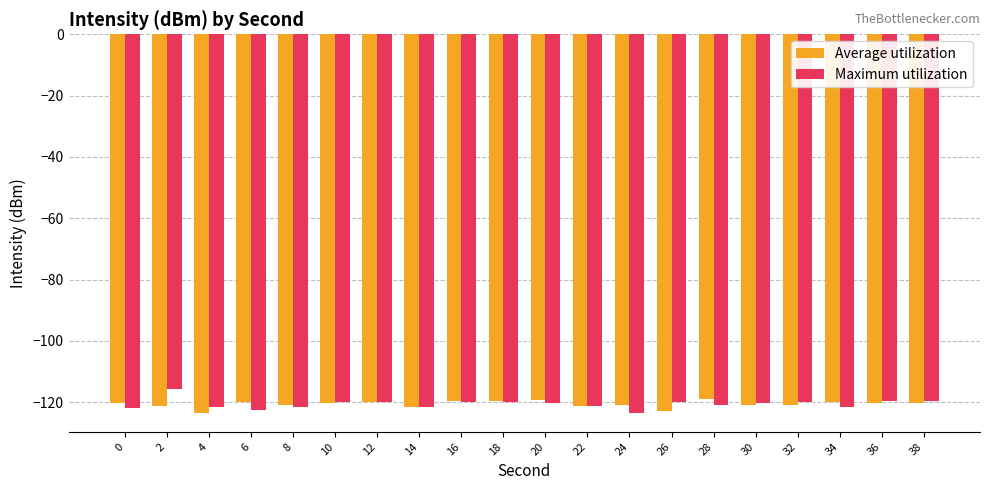

The value of Average utilization at 10 is -120.1. True or false?

True